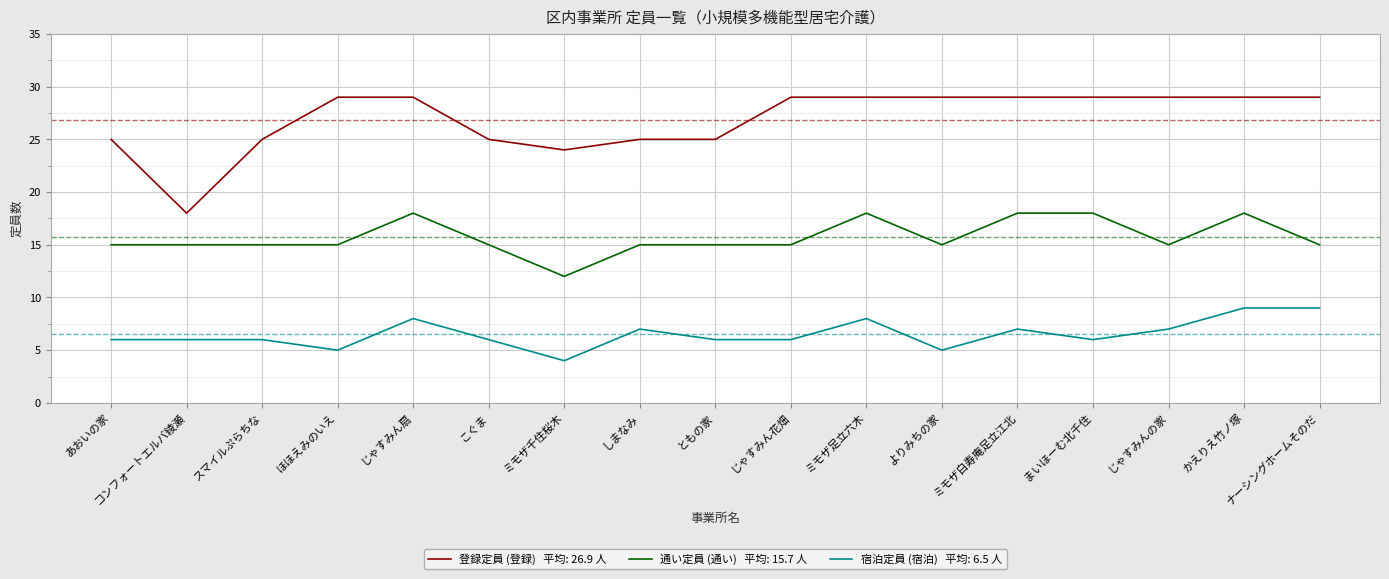

Reading left to right, list all the values displayed in this chart.

登録定員 (登録): あおいの家=25	コンフォートエルバ綾瀬=18	スマイルぷらちな=25	ほほえみのいえ=29	じゃすみん扇=29	こぐま=25	ミモザ千住桜木=24	しまなみ=25	ともの家=25	じゃすみん花畑=29	ミモザ足立六木=29	よりみちの家=29	ミモザ白寿庵足立江北=29	まいほーむ北千住=29	じゃすみんの家=29	かえりえ竹ノ塚=29	ナーシングホームそのだ=29
通い定員 (通い): あおいの家=15	コンフォートエルバ綾瀬=15	スマイルぷらちな=15	ほほえみのいえ=15	じゃすみん扇=18	こぐま=15	ミモザ千住桜木=12	しまなみ=15	ともの家=15	じゃすみん花畑=15	ミモザ足立六木=18	よりみちの家=15	ミモザ白寿庵足立江北=18	まいほーむ北千住=18	じゃすみんの家=15	かえりえ竹ノ塚=18	ナーシングホームそのだ=15
宿泊定員 (宿泊): あおいの家=6	コンフォートエルバ綾瀬=6	スマイルぷらちな=6	ほほえみのいえ=5	じゃすみん扇=8	こぐま=6	ミモザ千住桜木=4	しまなみ=7	ともの家=6	じゃすみん花畑=6	ミモザ足立六木=8	よりみちの家=5	ミモザ白寿庵足立江北=7	まいほーむ北千住=6	じゃすみんの家=7	かえりえ竹ノ塚=9	ナーシングホームそのだ=9